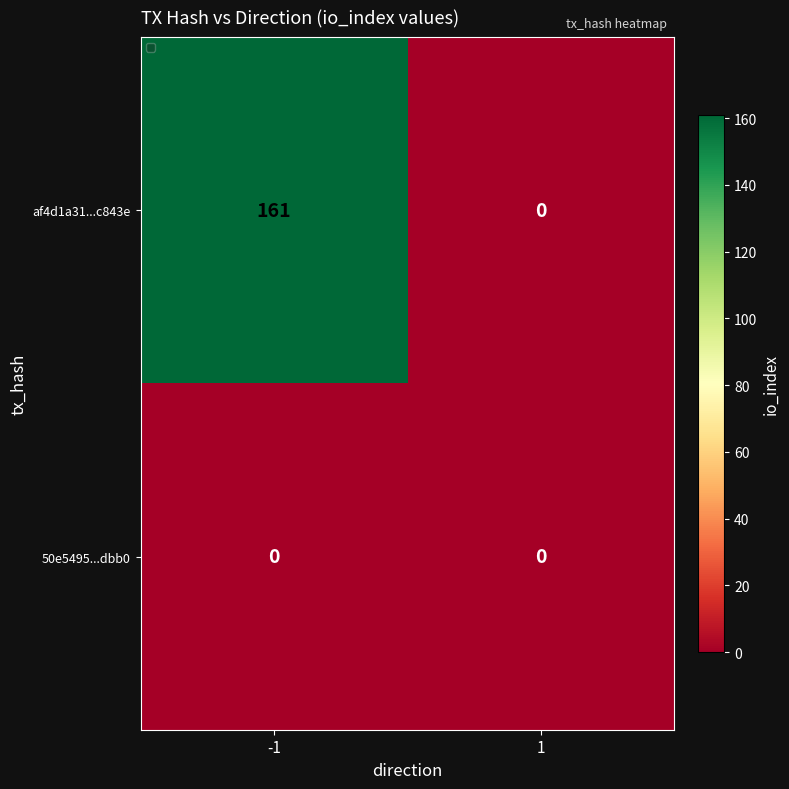

At which category is the sum across all series the highest?

-1